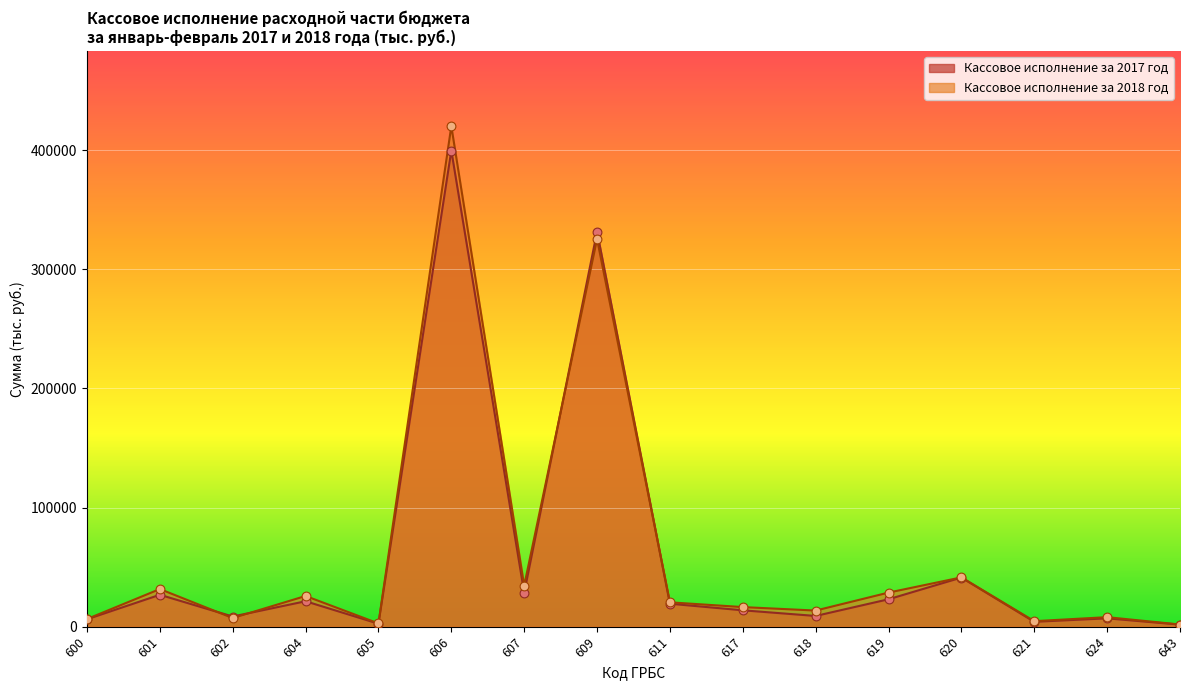

What are all the series names shown in the legend?

Кассовое исполнение за 2017 год, Кассовое исполнение за 2018 год